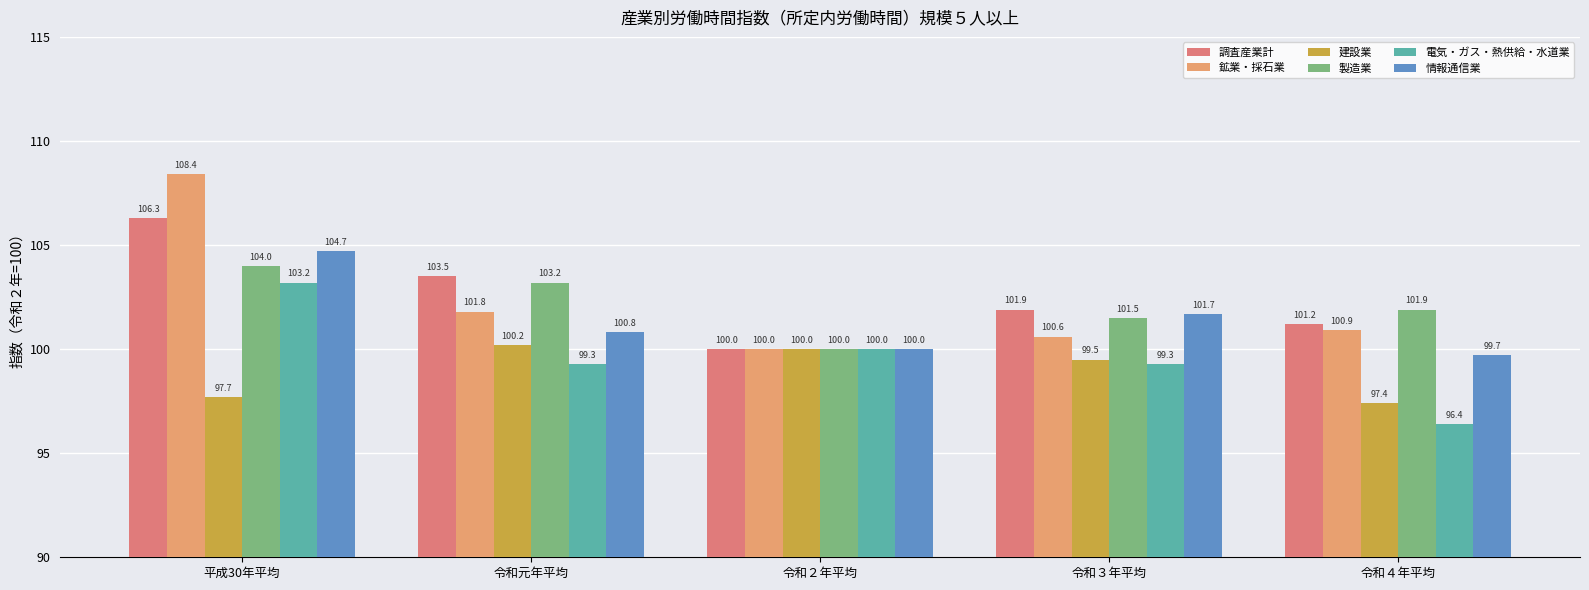

How many bars are there in total?

30